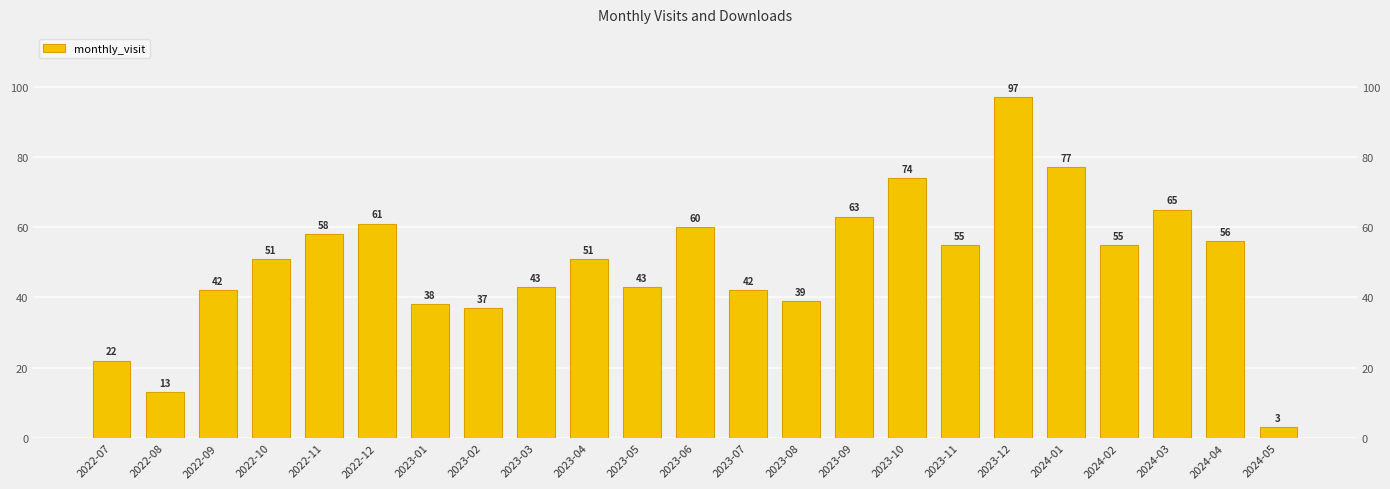

What is the change in value from 2022-07 to 2023-09?

+41